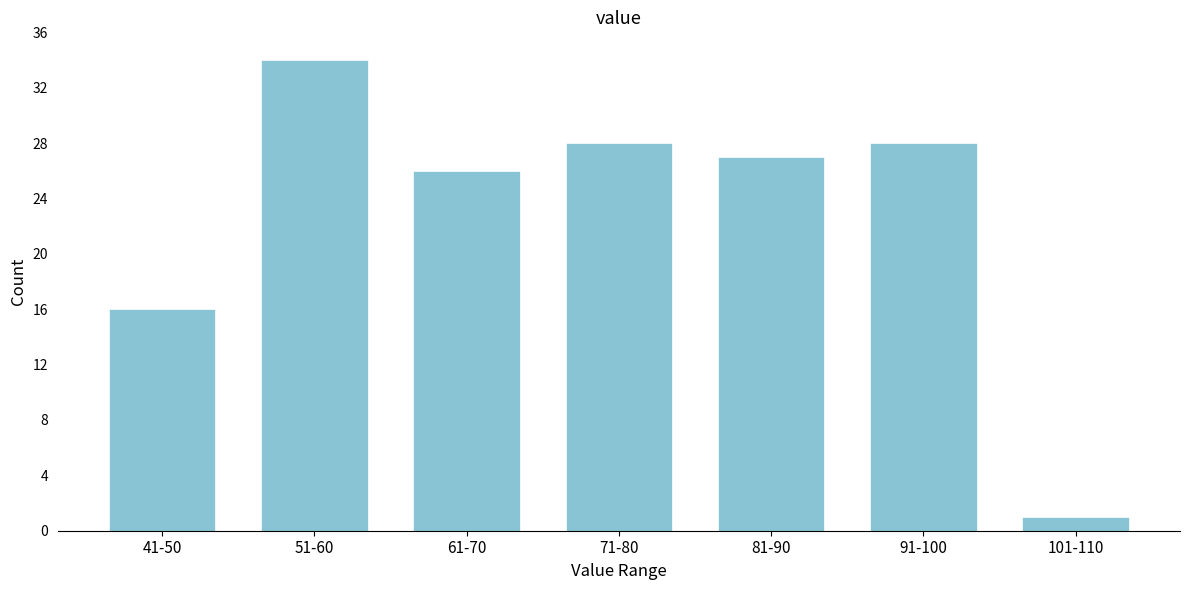

Reading left to right, extract all data points from this chart.

41-50=16	51-60=34	61-70=26	71-80=28	81-90=27	91-100=28	101-110=1